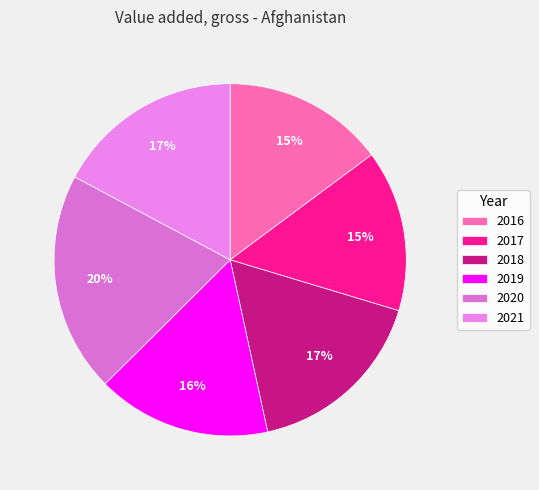

To the nearest percent, what is the difference between the 2021 and 2020 slice percentages?

3%